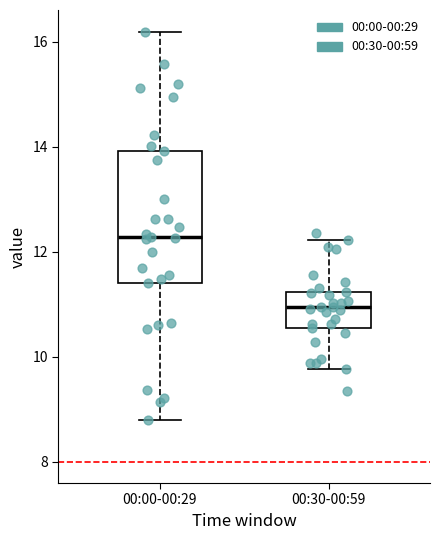

Reading left to right, read every box against the y-axis: the position of its median line, the range the box covers, and the ends of its whiskers. The values are not printed on the chart, so give them approximately, as read against the axis.

00:00-00:29: median 12.2, box 11.4 to 14.0, whiskers 8.8 to 16.2
00:30-00:59: median 11.0, box 10.6 to 11.2, whiskers 9.8 to 12.2